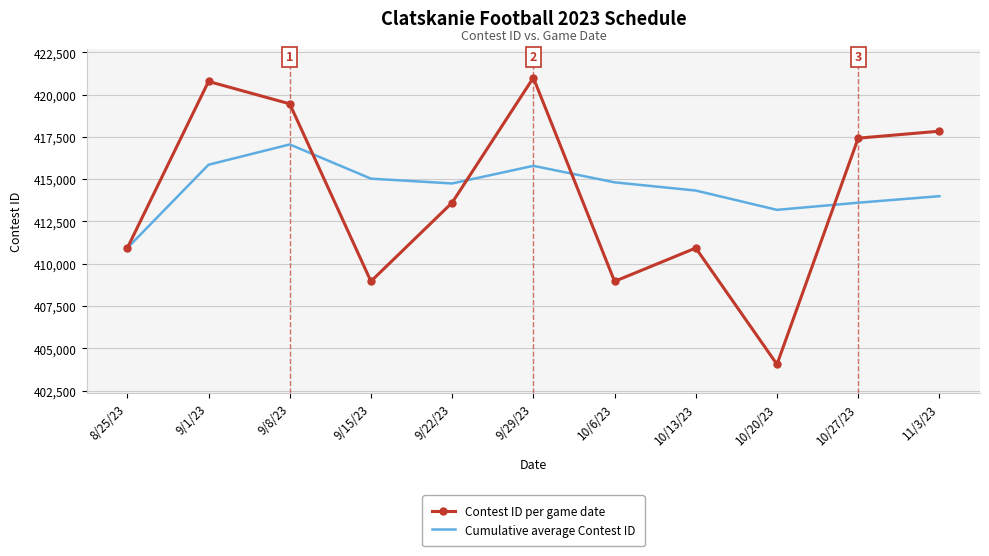

List the series in order of their peak value, lowest first.

Cumulative average Contest ID, Contest ID per game date